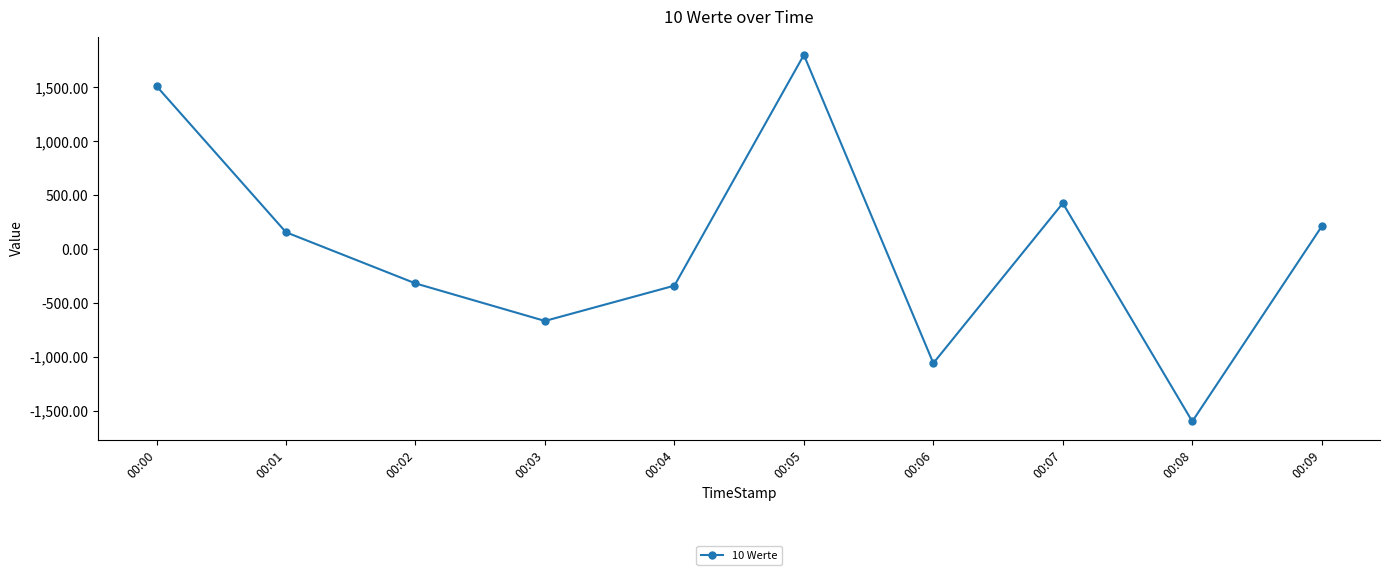

Reading left to right, extract all data points from this chart.

1509.6	155.5	-318.5	-666.5	-339.4	1798.9	-1057.9	424.7	-1597.8	209.7